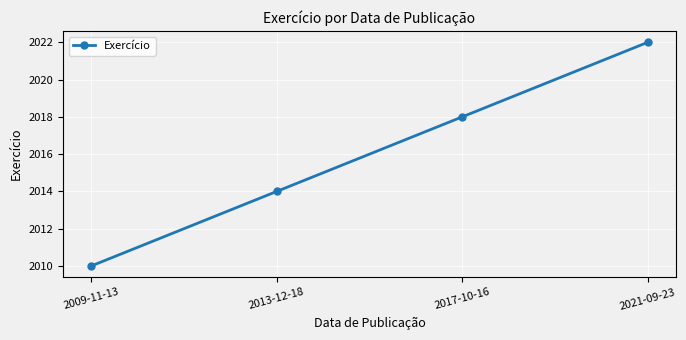

Rank the categories by value from lowest to highest.

2009-11-13, 2013-12-18, 2017-10-16, 2021-09-23